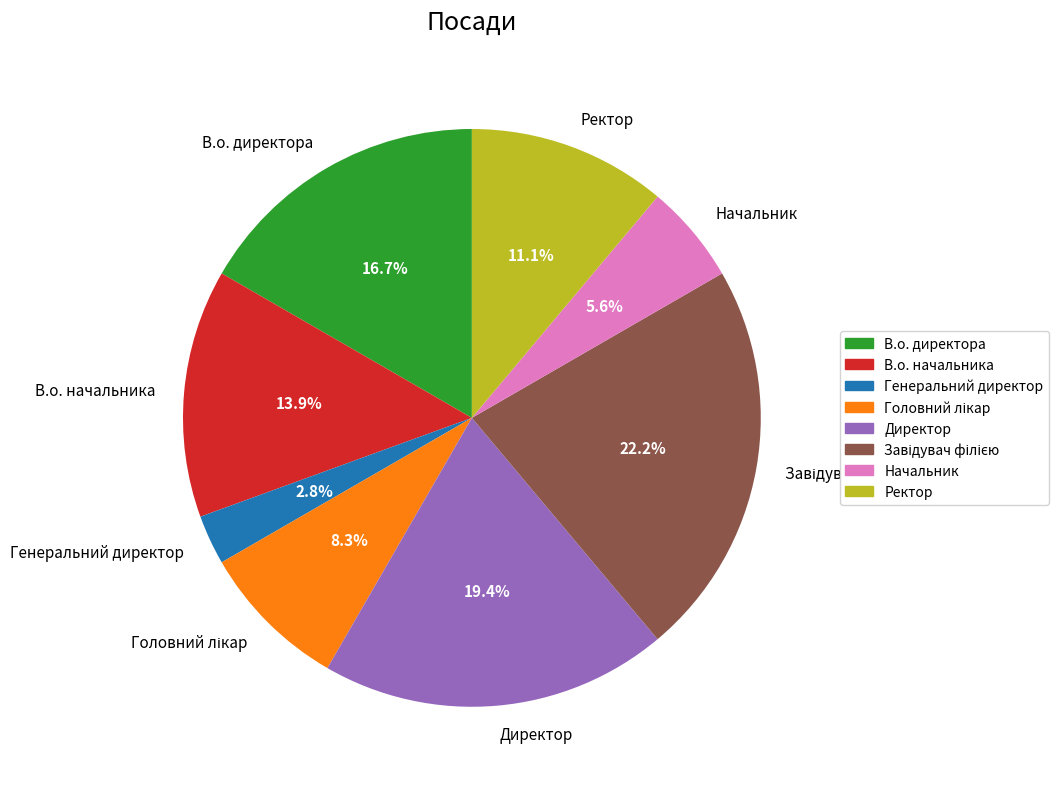

Is there any slice that represents more than half of the pie?

No